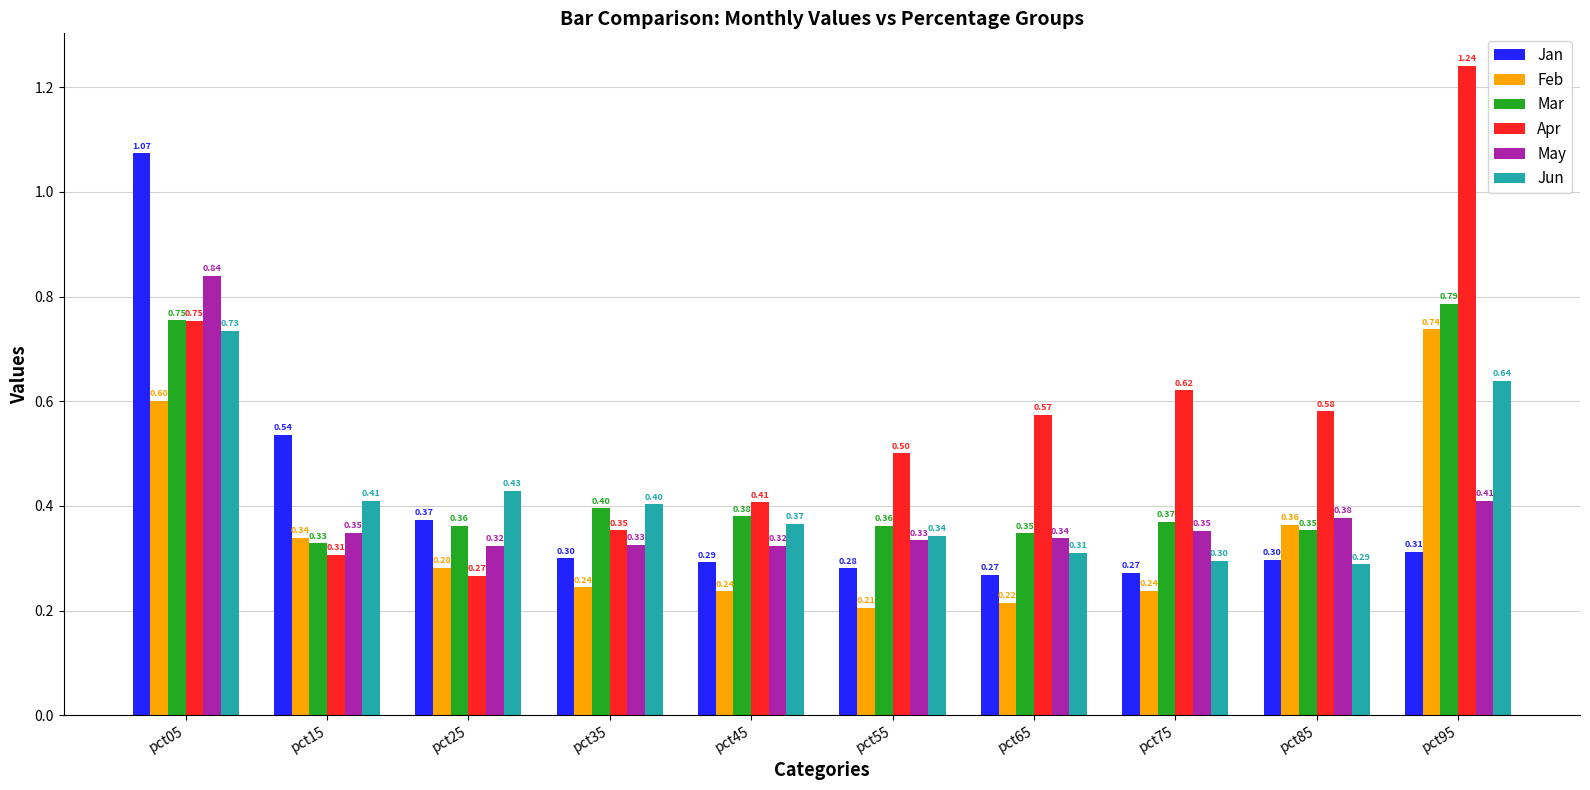

Which series has the largest range (max minus min)?

Apr